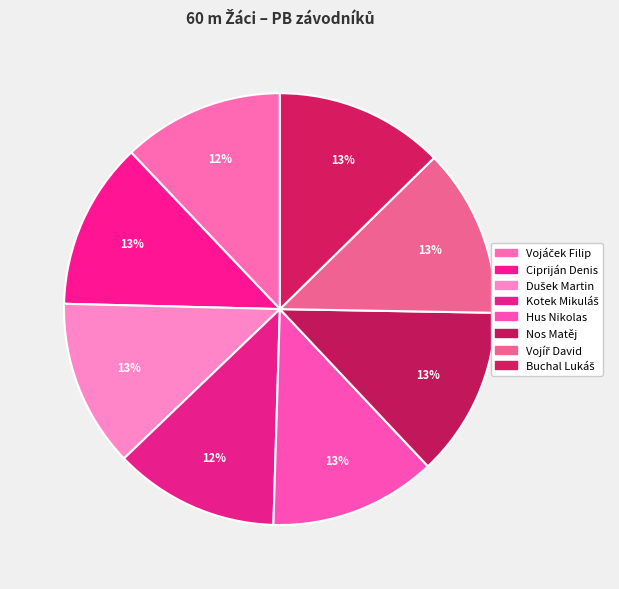

Does Hus Nikolas represent more than half of the total?

No